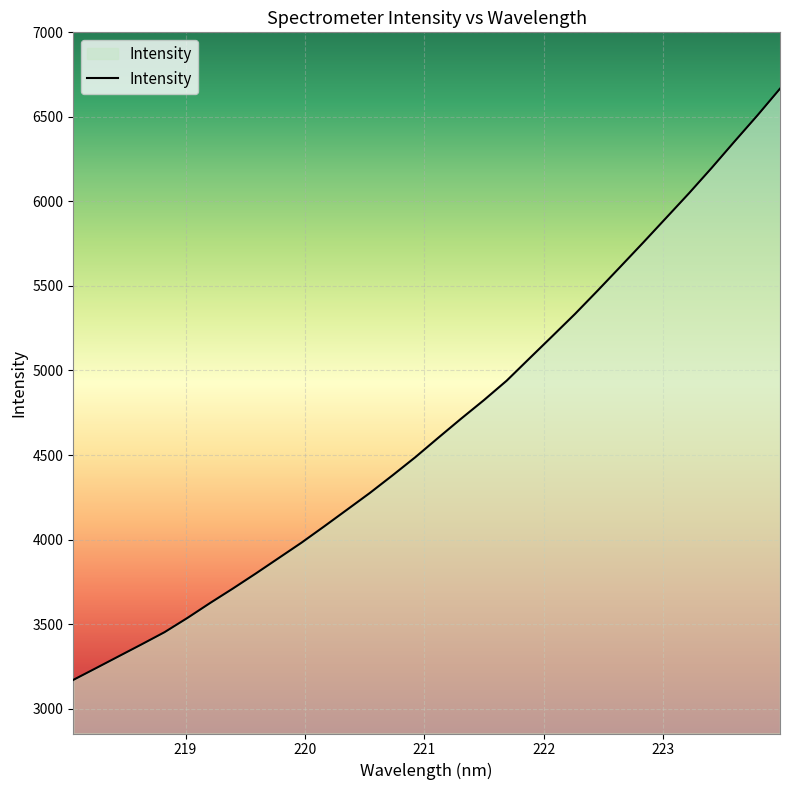

What is the smallest value displayed?

3169.9